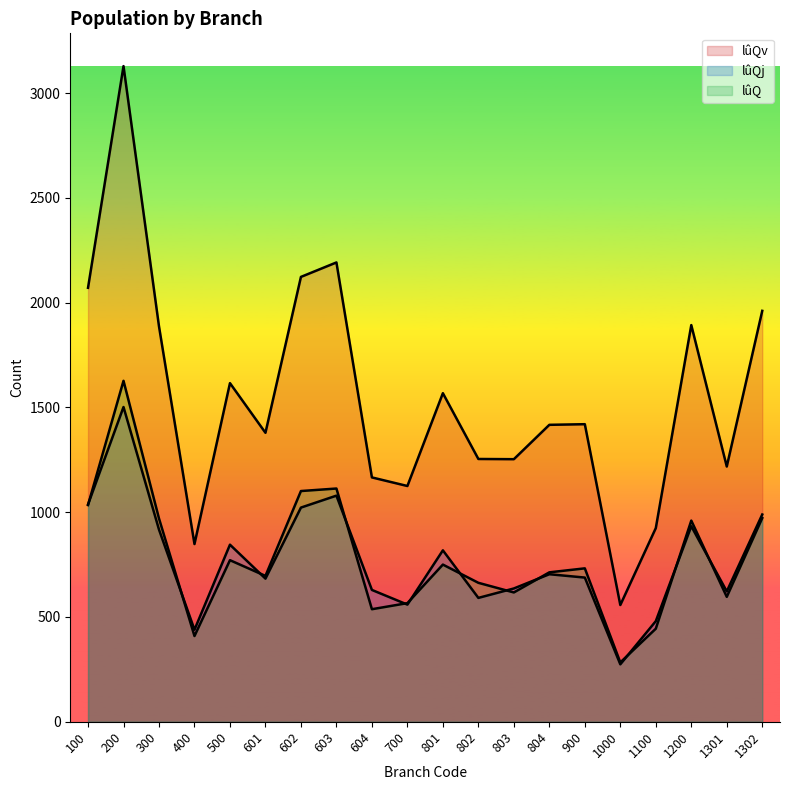

What is the value of the lûQv point at the 19th from the left?

1218